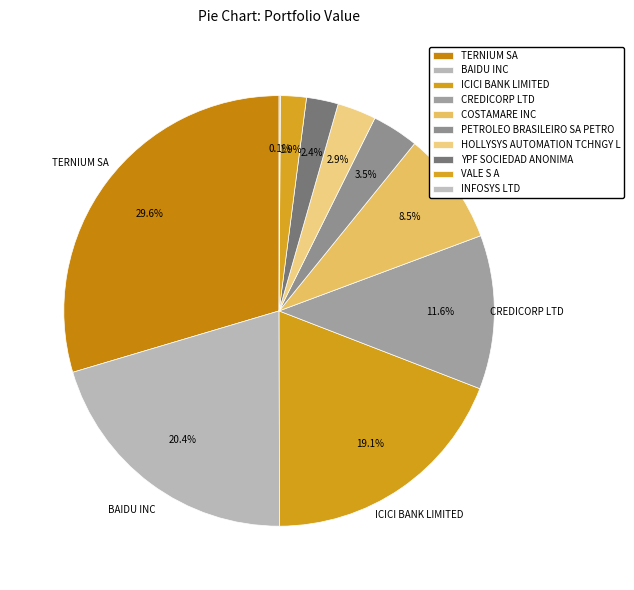

What is the total percentage of ICICI BANK LIMITED and PETROLEO BRASILEIRO SA PETRO?

22.6%